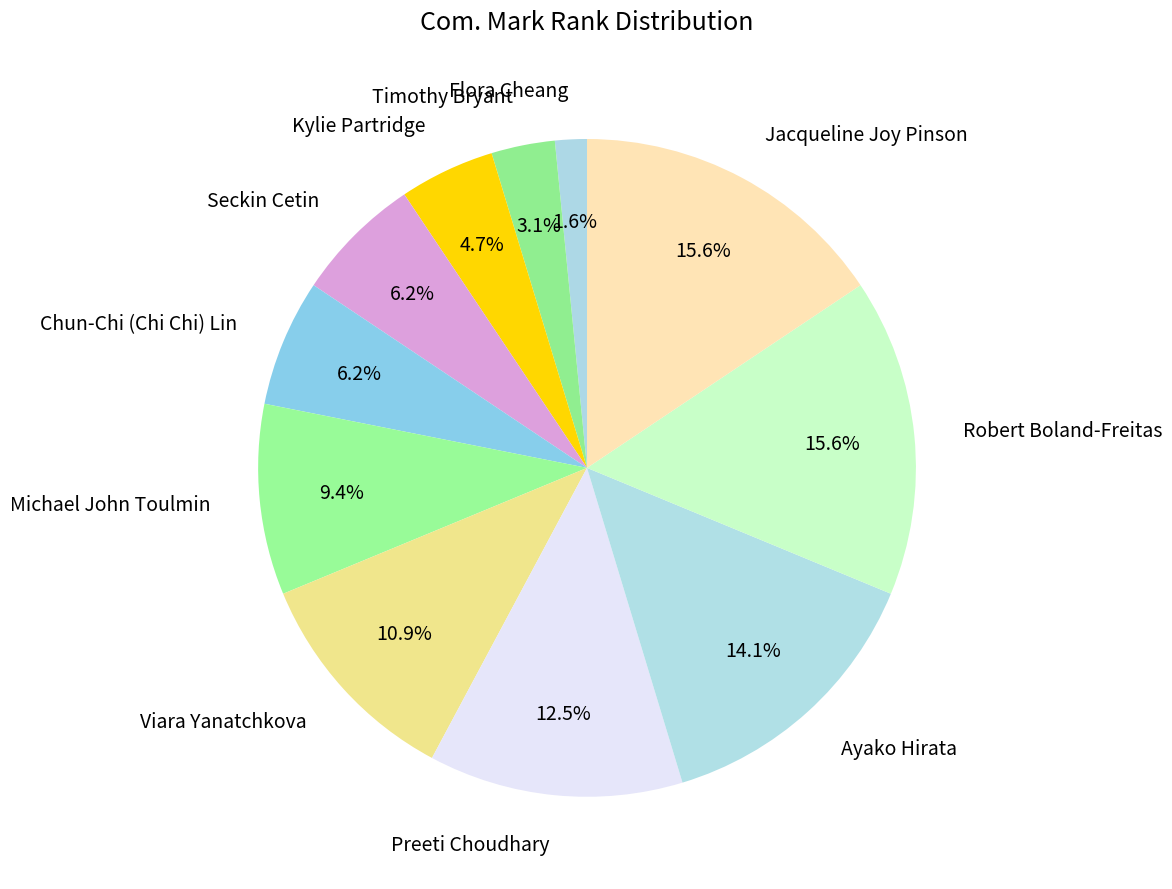

What is the smallest slice in the pie chart?

Flora Cheang